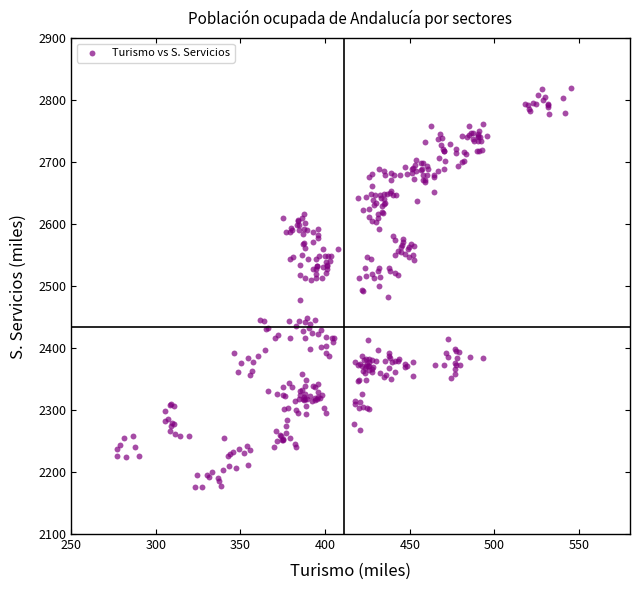

What is the range of X values (max minus min)?

267.8